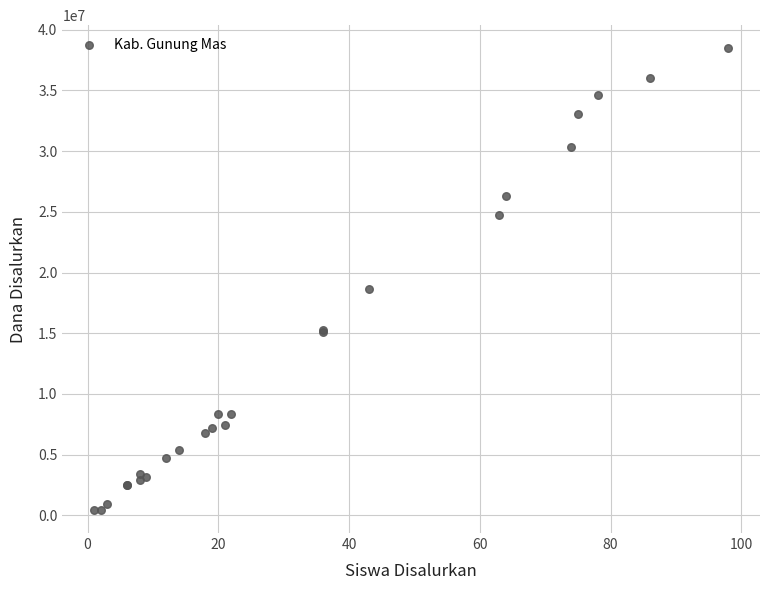

What Y value in the scatter plot is closest to 19462500?

18675000